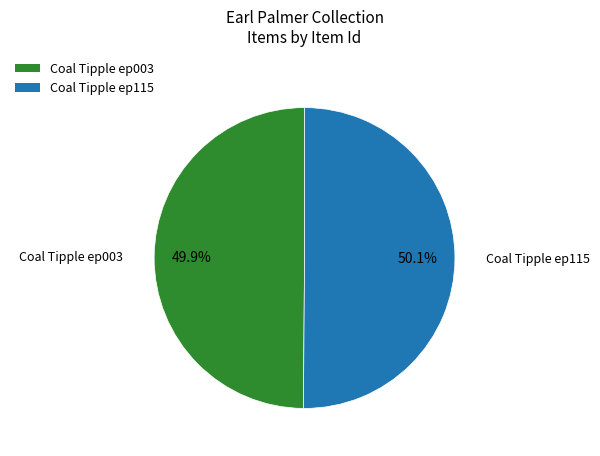

Is the sum of Coal Tipple ep003 and Coal Tipple ep115 greater than half?

Yes